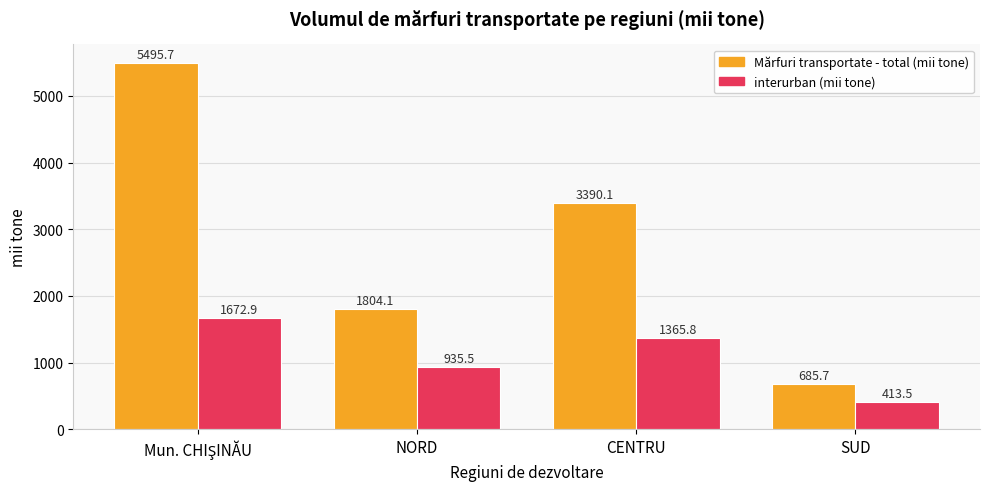

What is the total value across all series at CENTRU?

4755.9